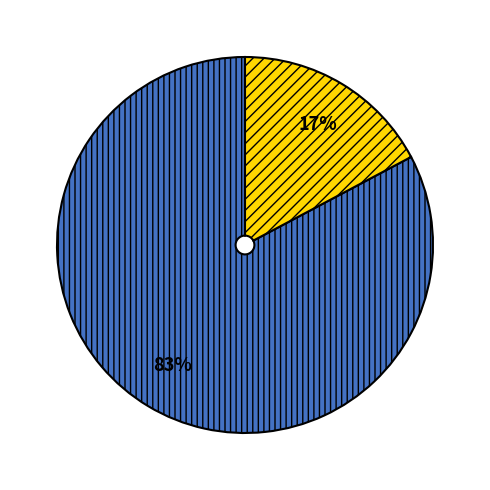

Is there any slice that represents more than half of the pie?

Yes